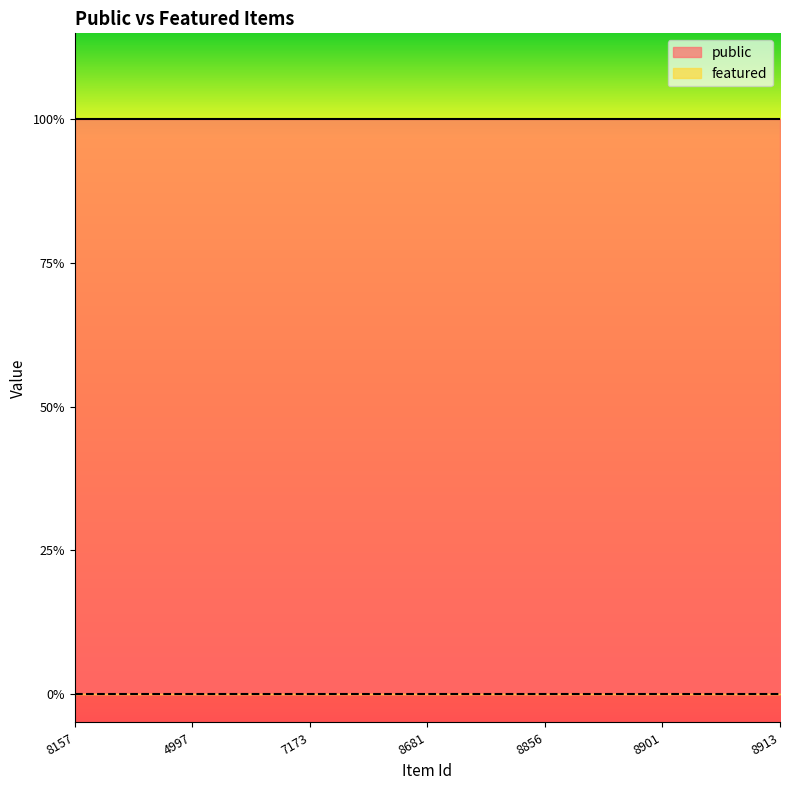

True or false: featured has more than 0 interior local peaks.

False